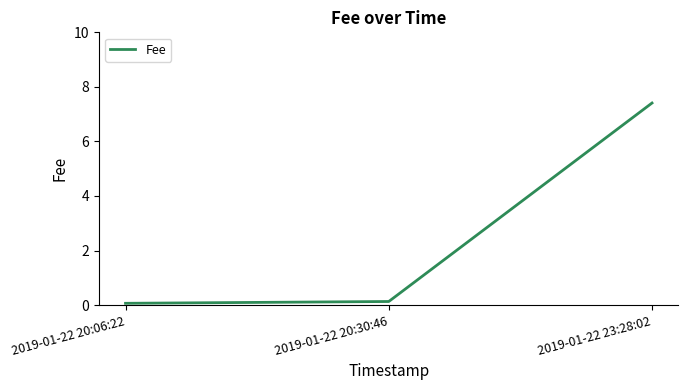

Count the number of categories in the chart.

3